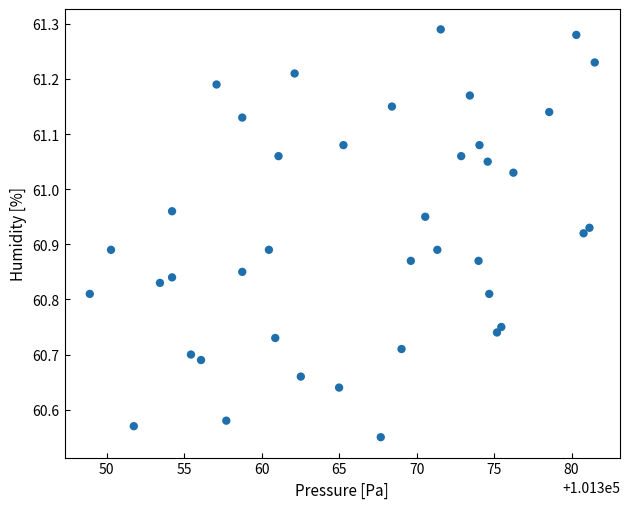

What is the range of X values (max minus min)?

32.6